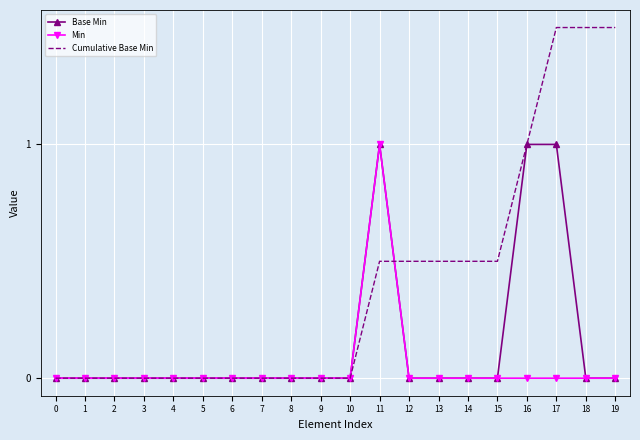

Is the value of Cumulative Base Min at 15 greater than the value of Base Min at 5?

Yes